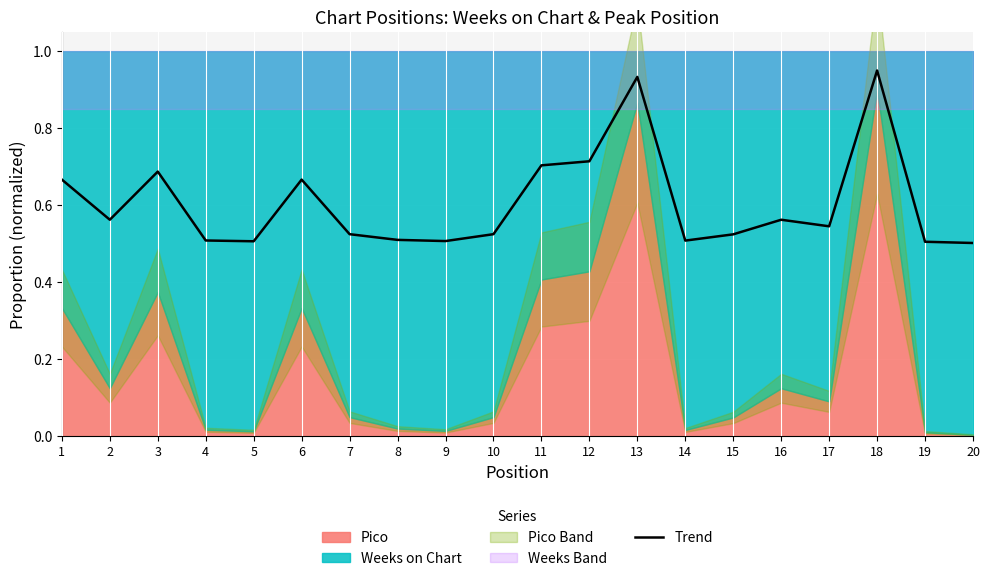

True or false: the data has more than 1 interior local peaks.

True